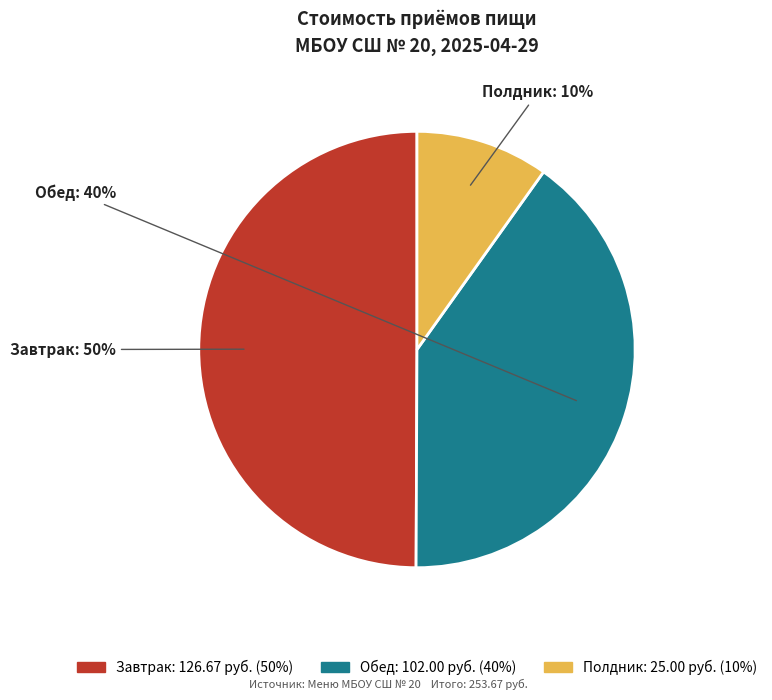

To the nearest percent, what is the difference between the Завтрак and Обед slice percentages?

10%